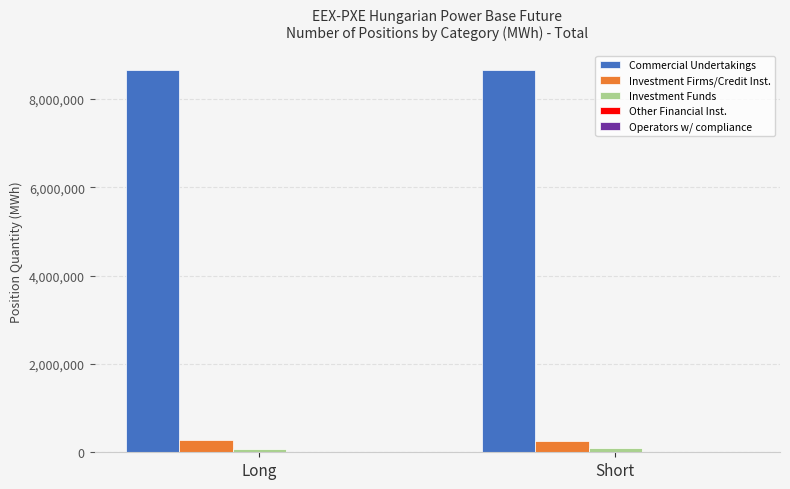

At Short, list the series in order from smallest to largest.

Investment Funds, Investment Firms/Credit Inst., Commercial Undertakings